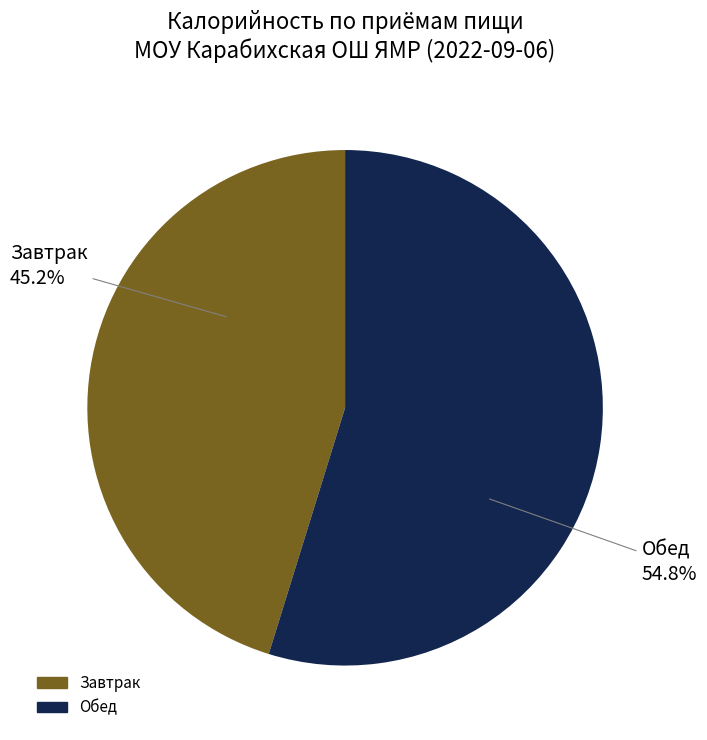

Is there a majority slice in this chart?

Yes